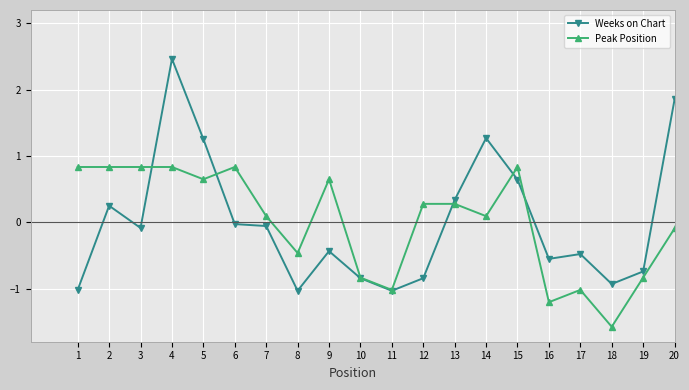

Is it true that Peak Position equals 0.2 at 9?

False